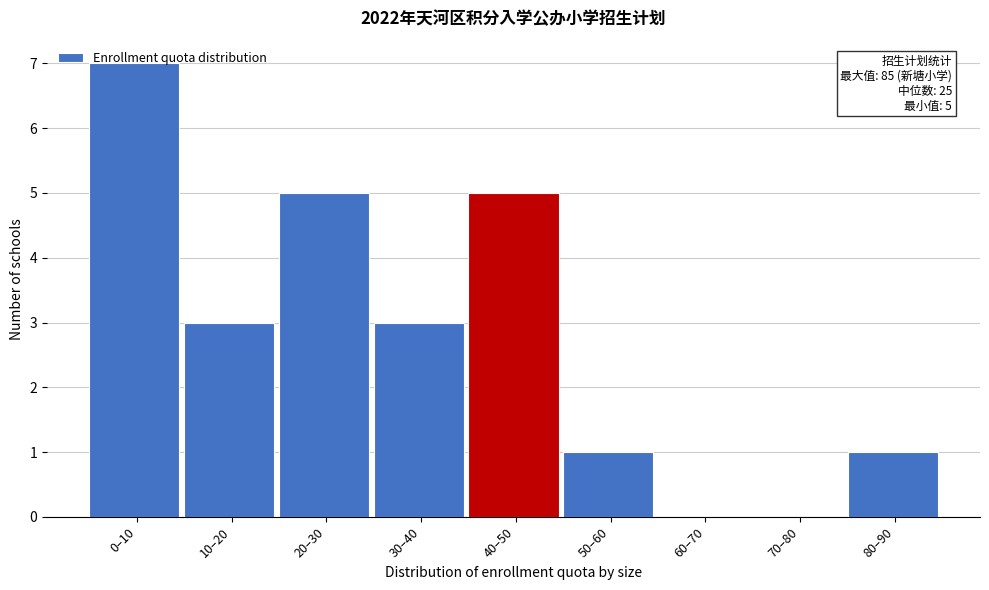

What is the sum of the values at 40–50 and 20–30?

10